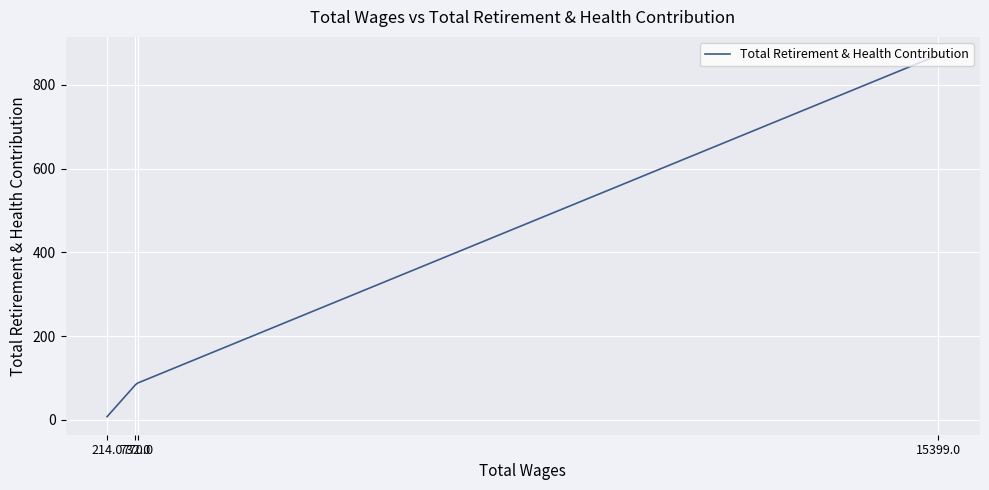

True or false: the data shows 31 at 732.0.

False